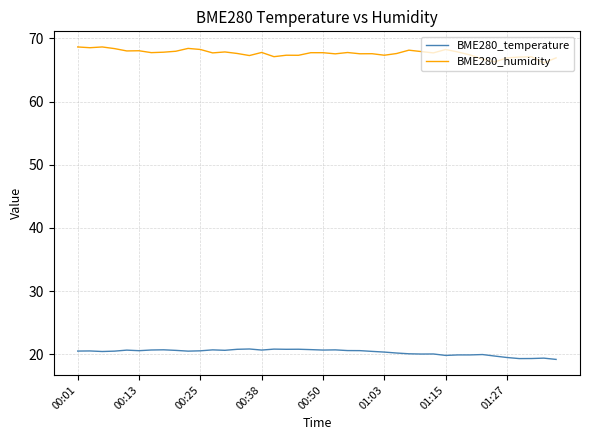

Count the number of data series in this chart.

2